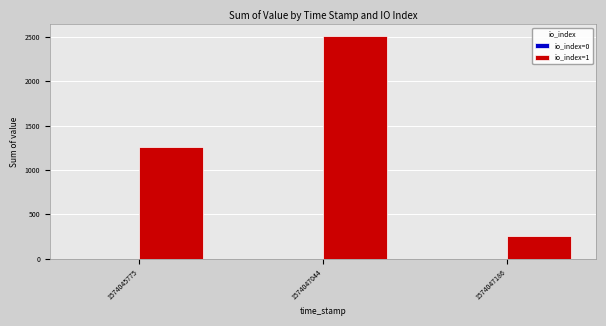

Are the bars grouped side by side (vs. stacked)?

Yes